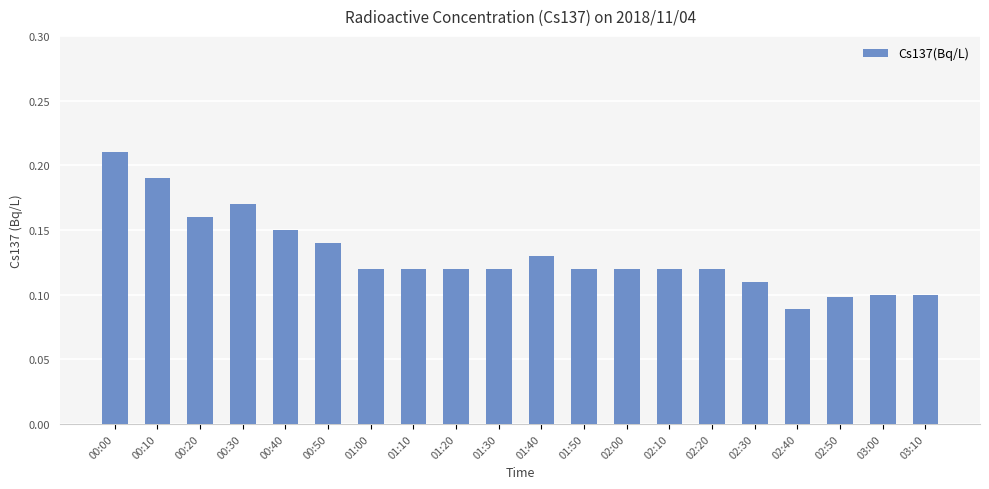

How many values are between 0 and 1?

20